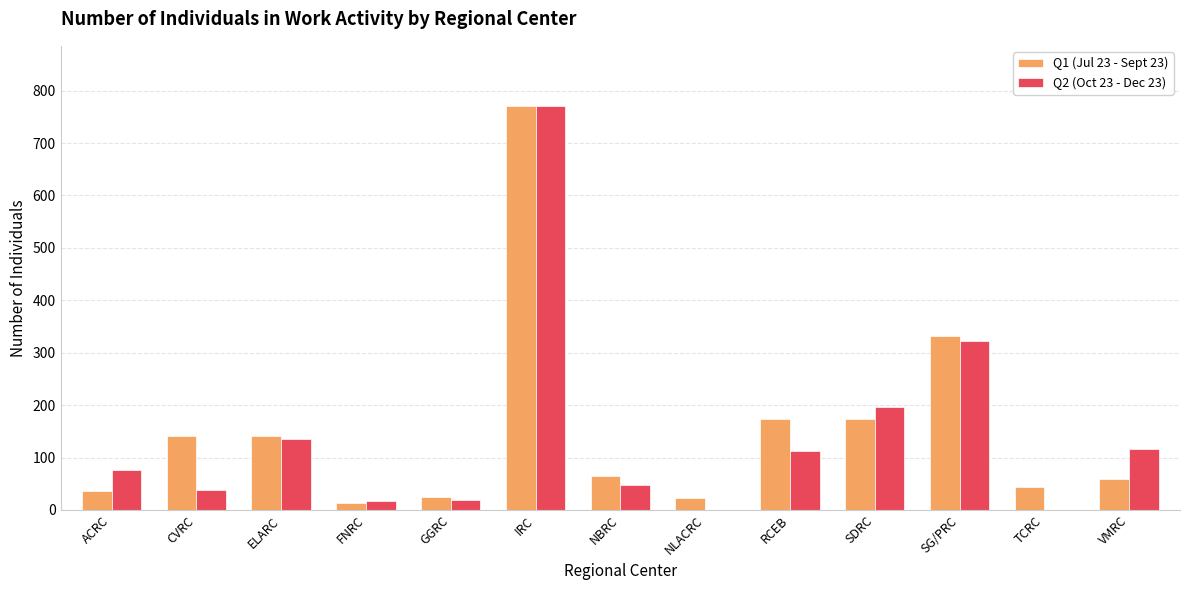

What is the sum of all Q2 (Oct 23 - Dec 23) values?

1851